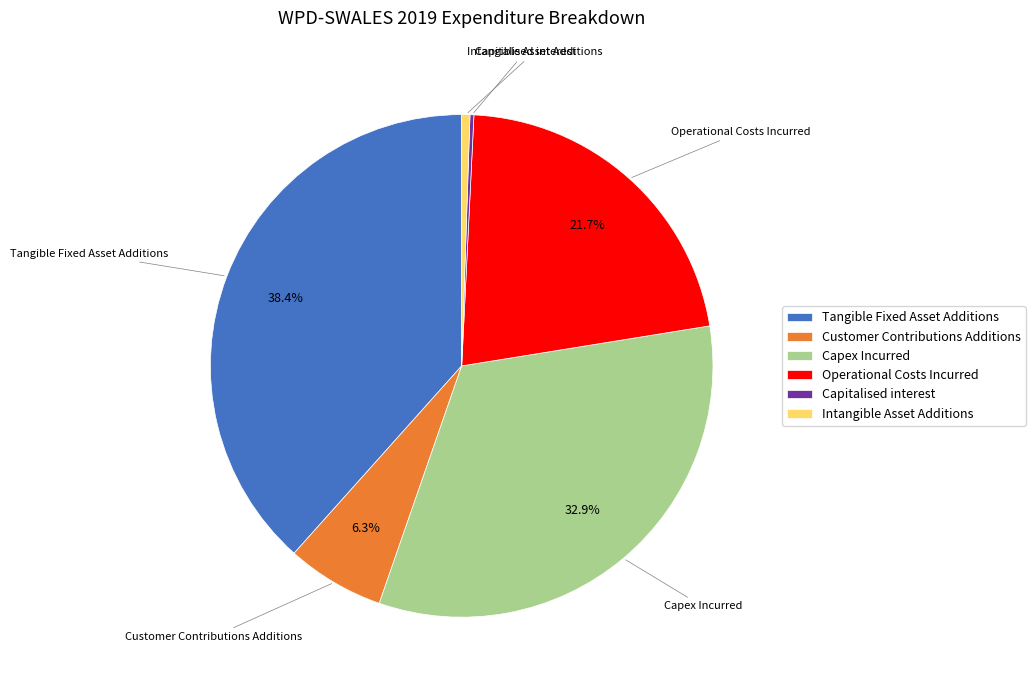

Does any single category account for the majority?

No